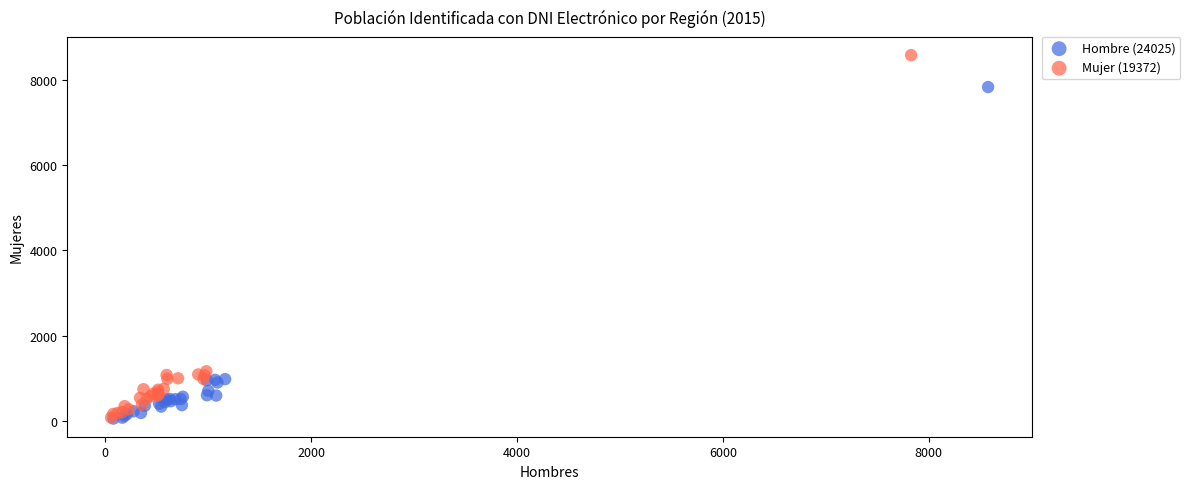

Which series reaches the maximum Y coordinate?

Mujer (19372)